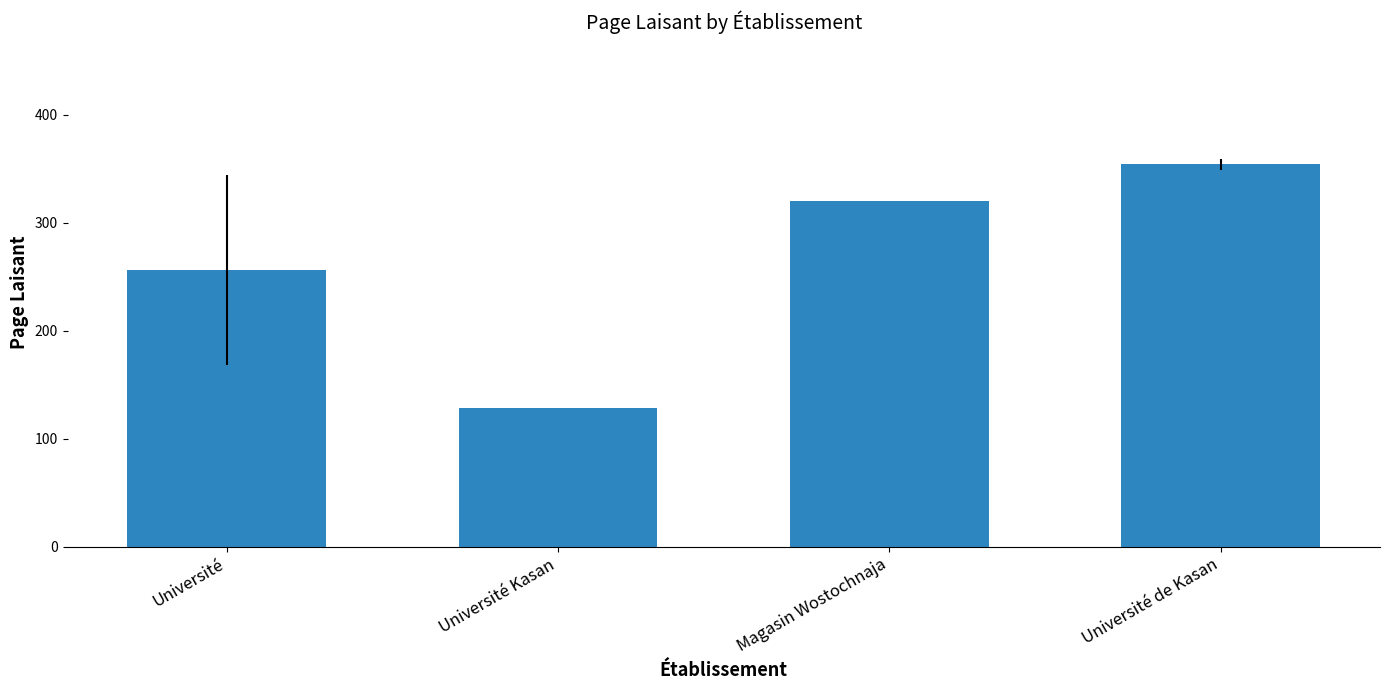

Count the number of categories in the chart.

4